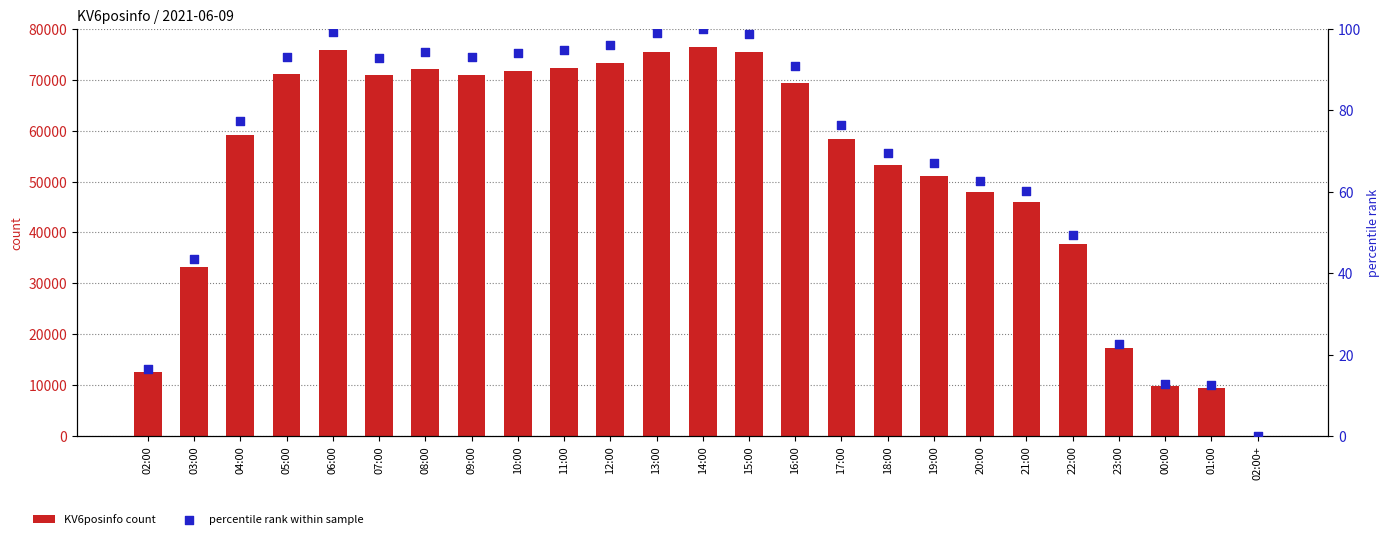

What are all the series names shown in the legend?

KV6posinfo count, percentile rank within sample